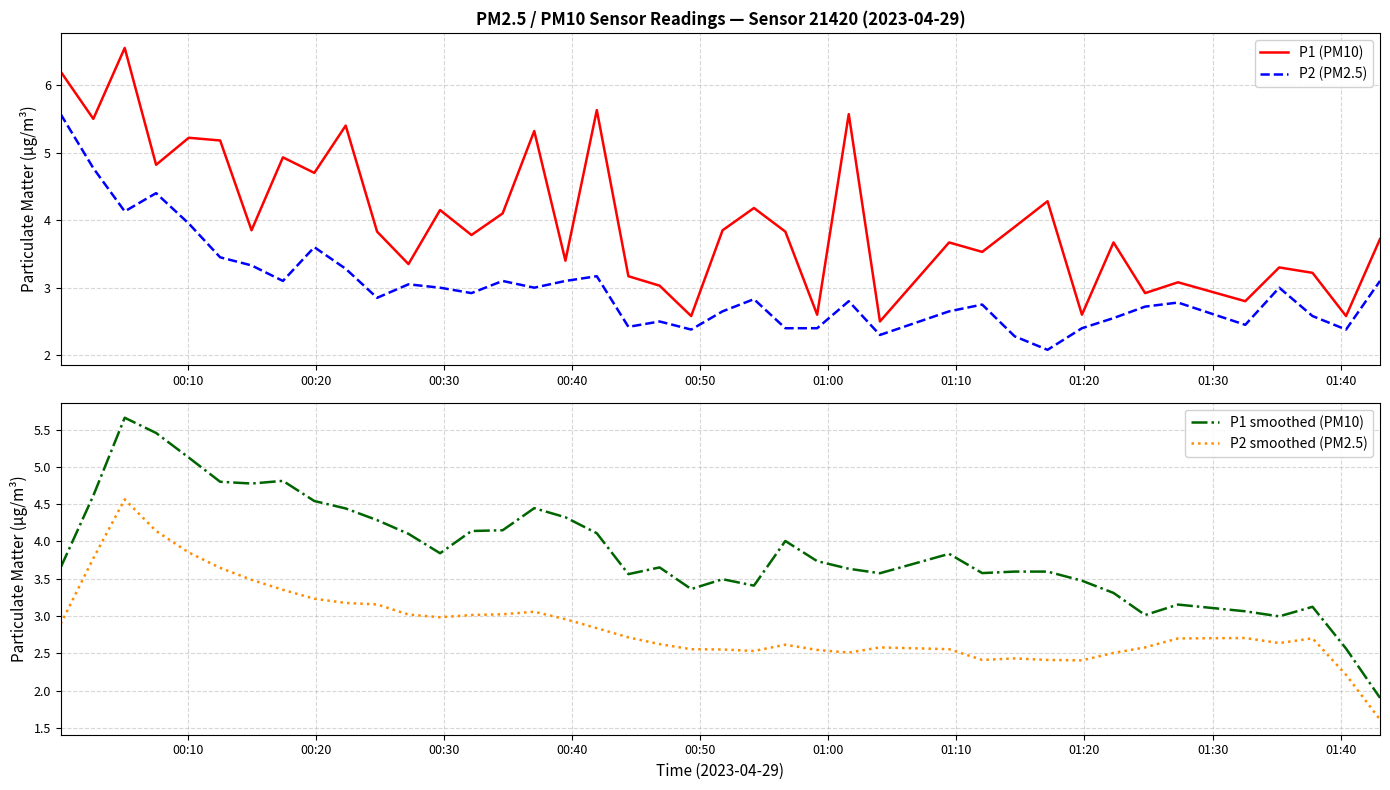

What is the lowest value of the P2 (PM2.5) series?

2.1